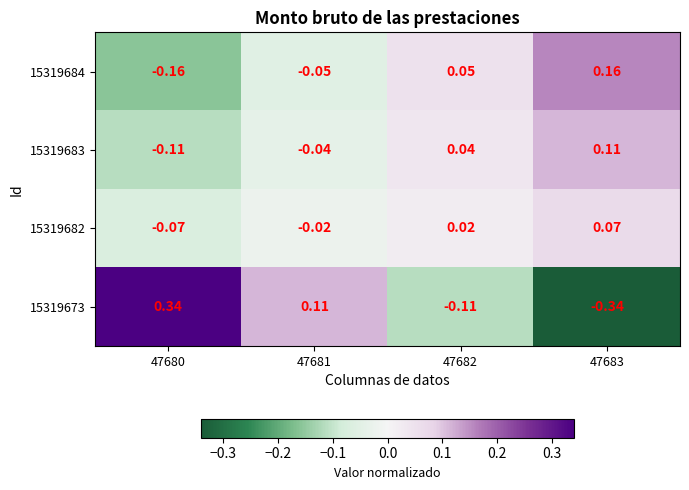

Is the value of 15319673 at 47680 greater than the value of 15319684 at 47682?

Yes